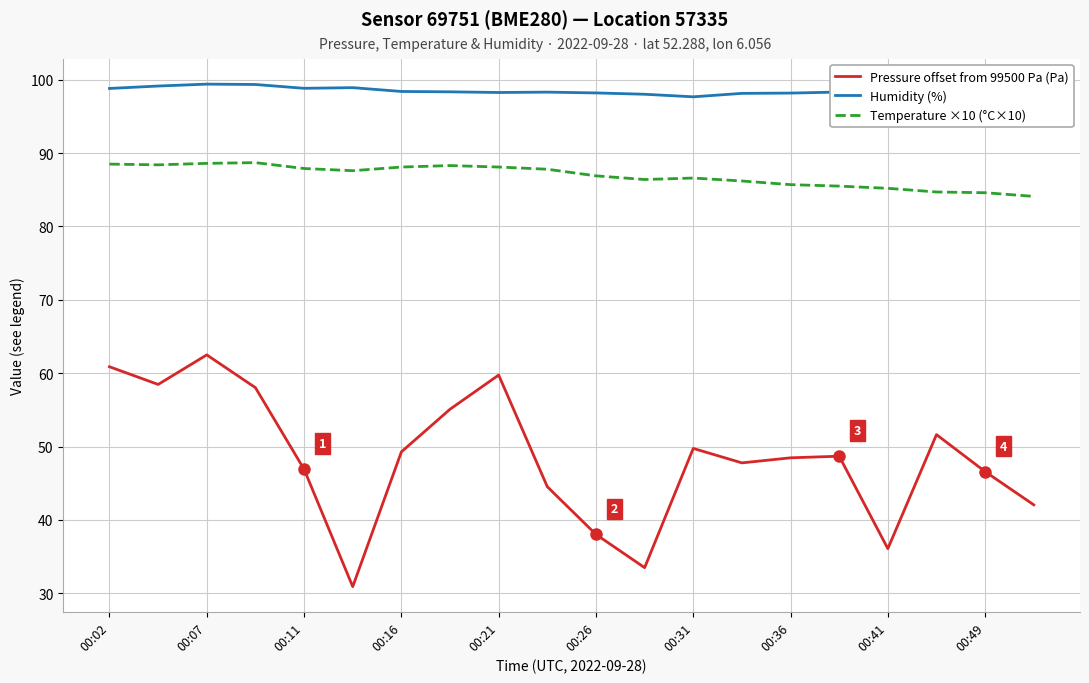

Does the chart display data point markers on the line(s)?

No